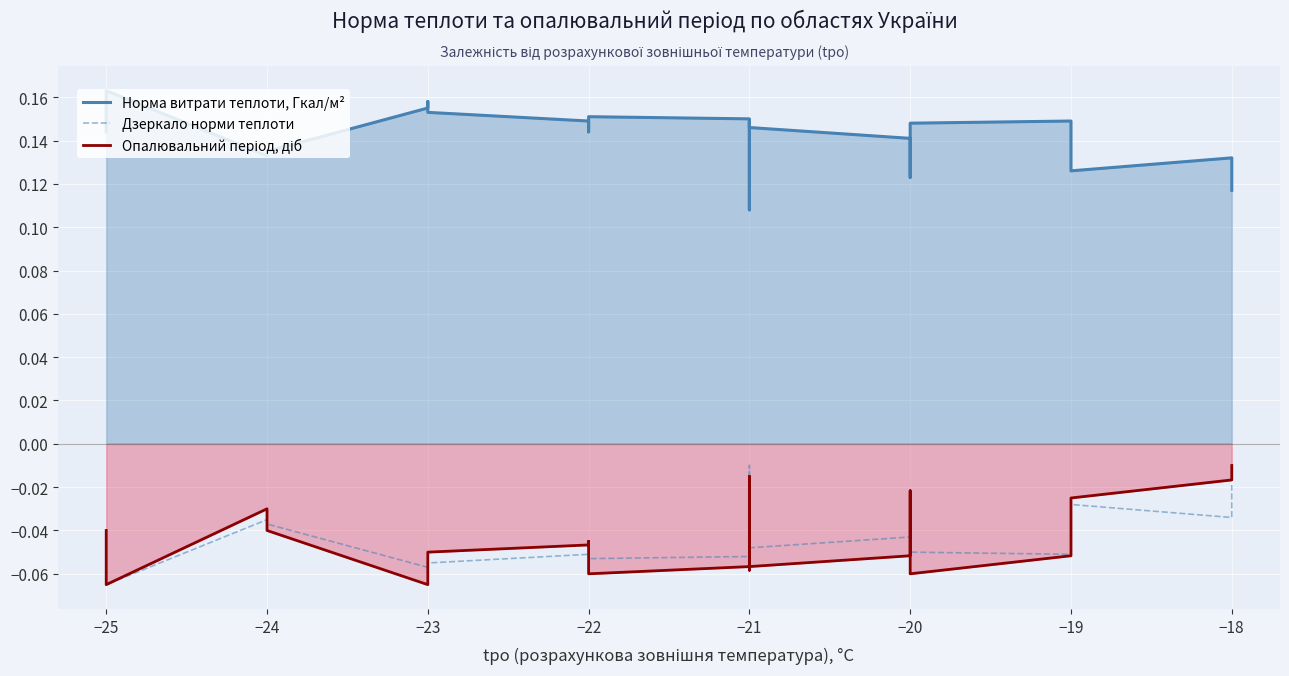

The Опалювальний період, діб series shows -0.0 at −24. True or false?

False